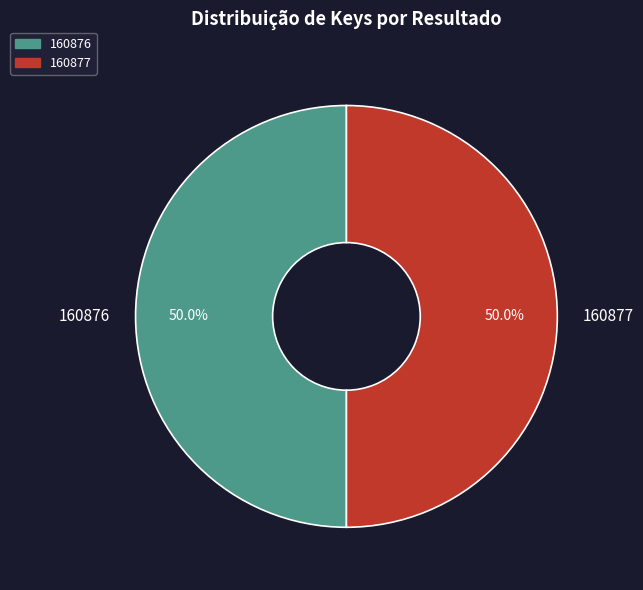

Combined, what portion of the pie is 160876 and 160877?

100.0%